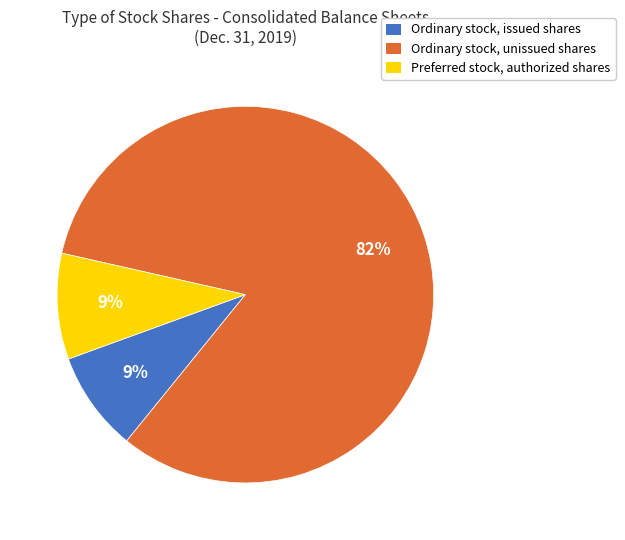

What is the largest slice in the pie chart?

Ordinary stock, unissued shares